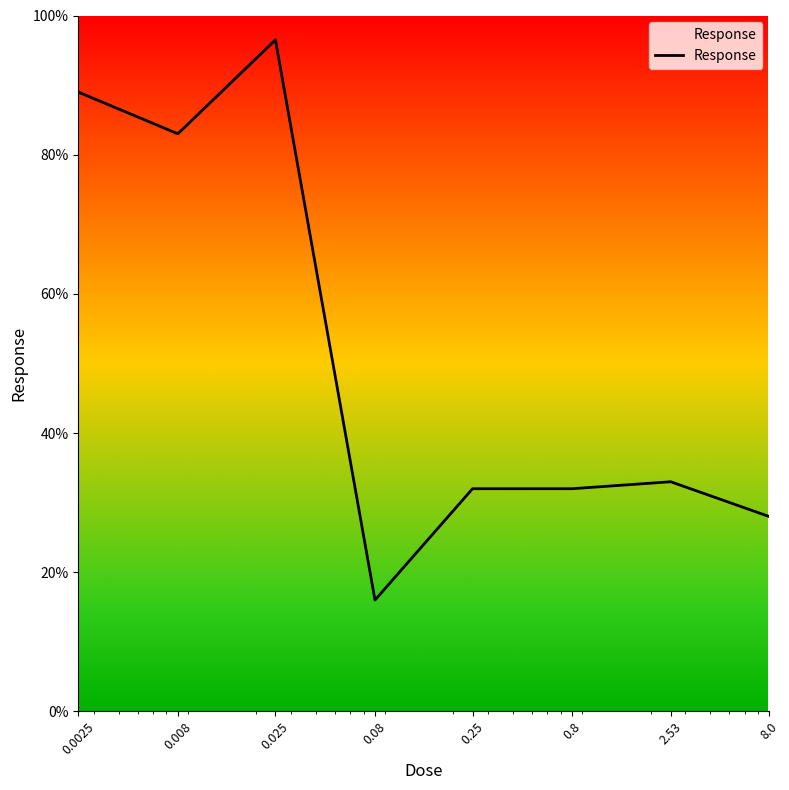

What is the average value?

51.2